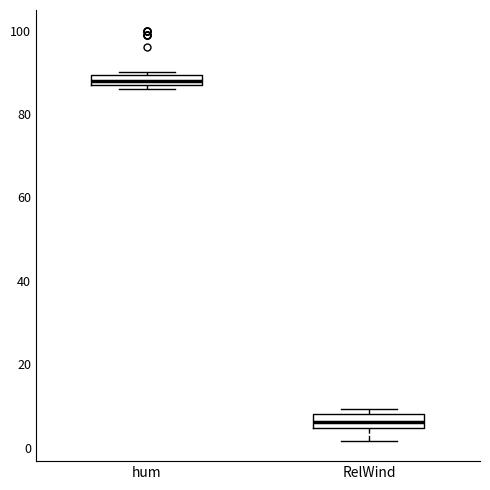

Where is the lower edge of the box for hum on the y-axis? The values are not printed on the chart, so give them approximately, as read against the axis.

88